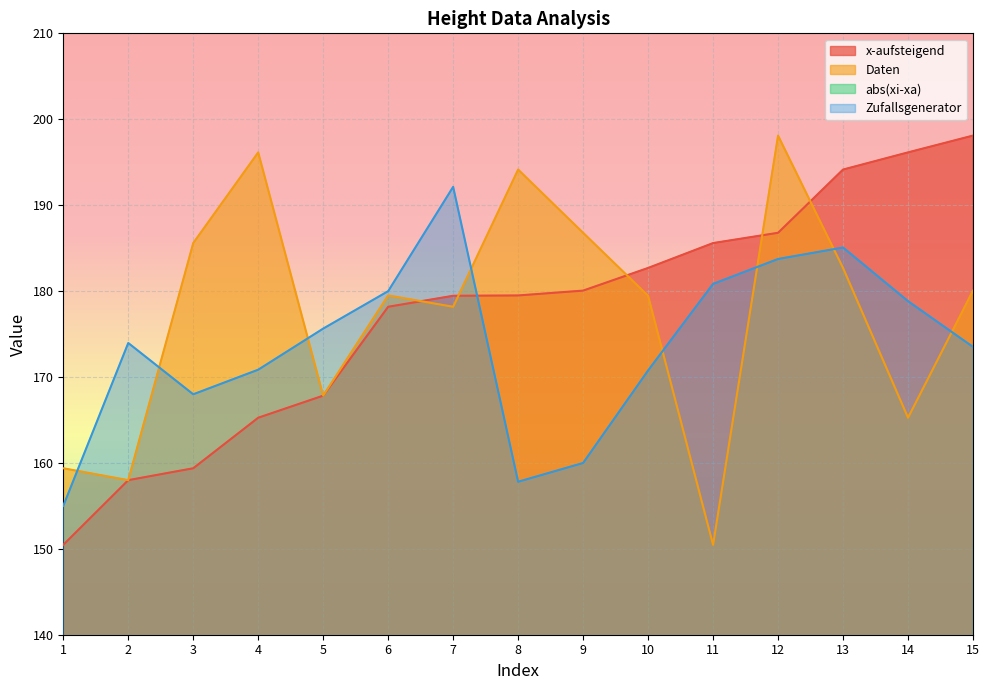

What is the difference between the x-aufsteigend values at 1 and 8?

29.0